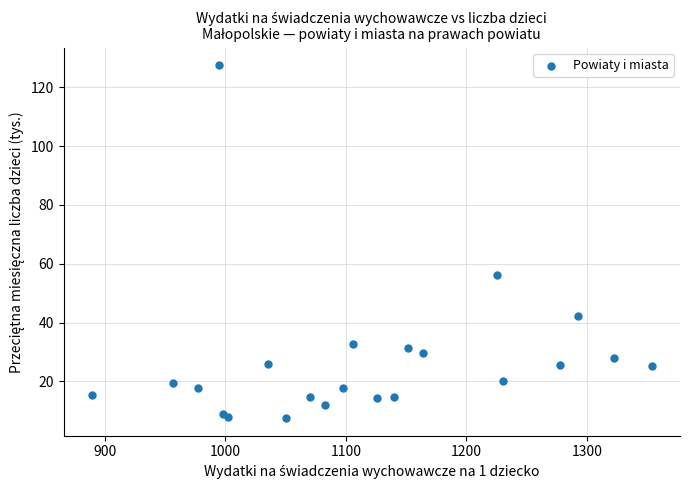

What Y value in the scatter plot is closest to 67?

56.3